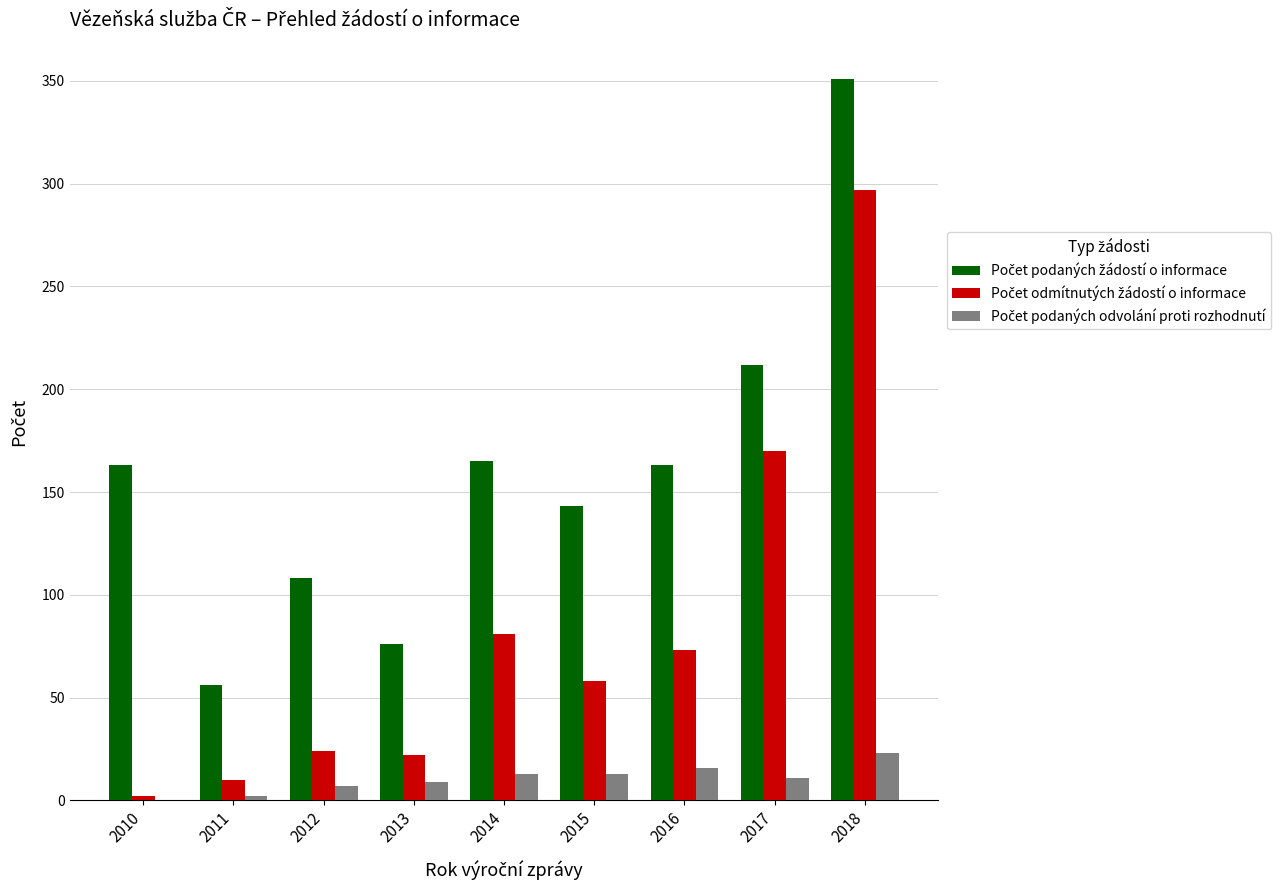

What is the total value across all series at 2014?

259